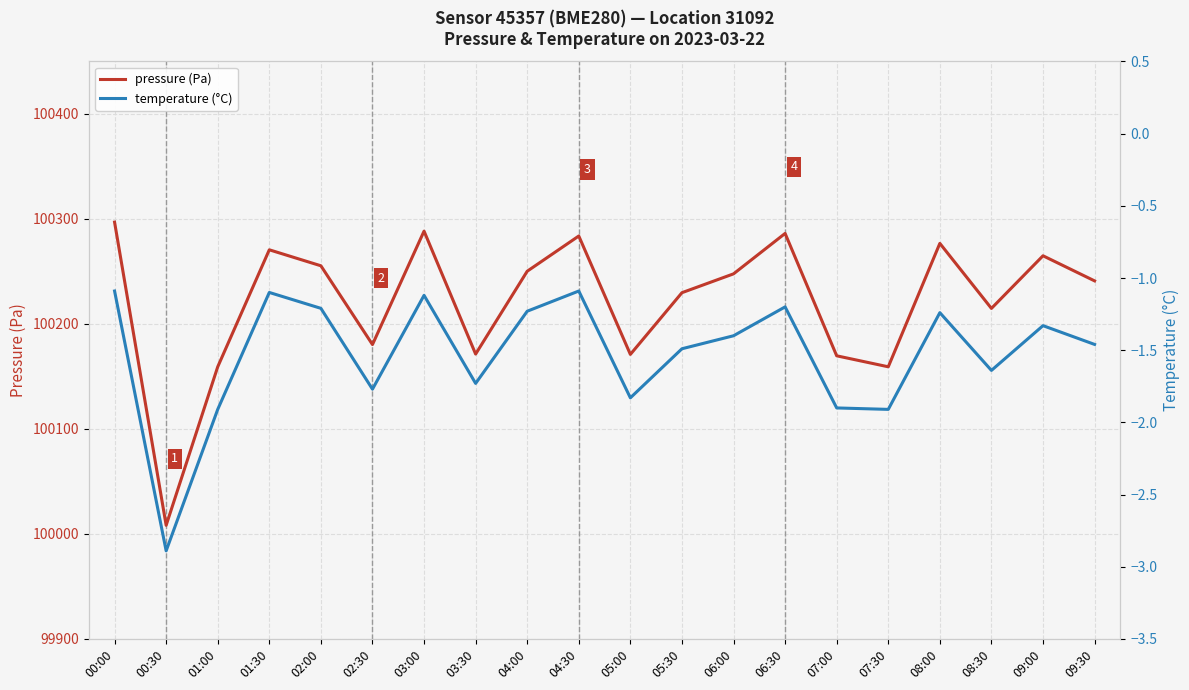

Reading left to right, list all the values displayed in this chart.

pressure (Pa): 100297.0	100008.2	100159.2	100270.6	100255.4	100180.4	100288.4	100171.3	100250.2	100283.8	100171.0	100229.8	100247.7	100286.2	100169.7	100159.2	100276.8	100214.8	100264.9	100241.0
temperature (°C): -1.1	-2.9	-1.9	-1.1	-1.2	-1.8	-1.1	-1.7	-1.2	-1.1	-1.8	-1.5	-1.4	-1.2	-1.9	-1.9	-1.2	-1.6	-1.3	-1.5